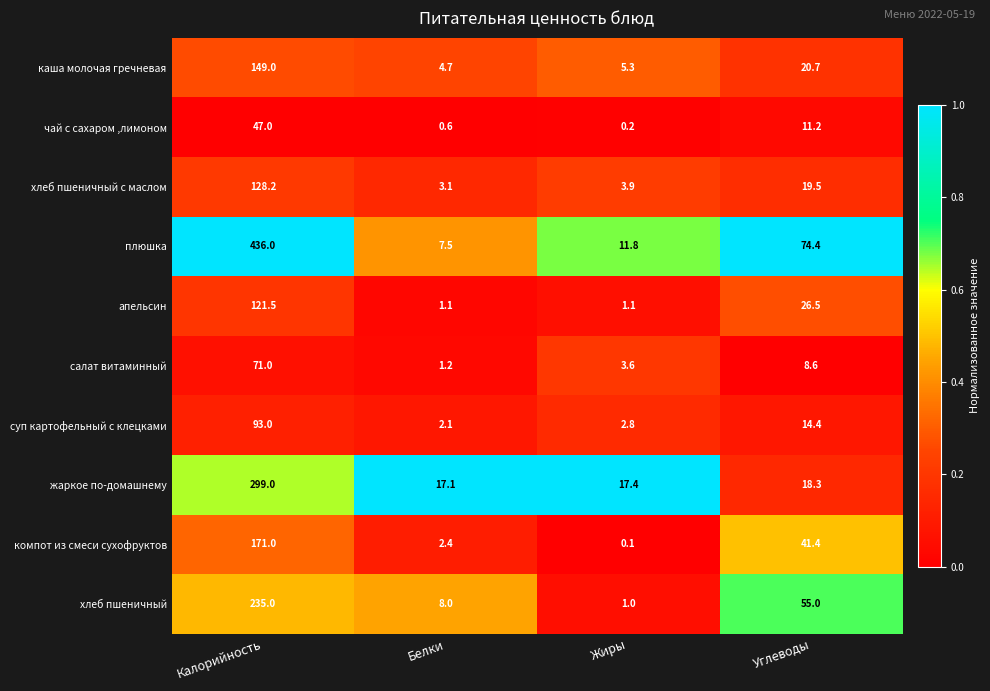

What is the average value of the хлеб пшеничный с маслом series?

38.7